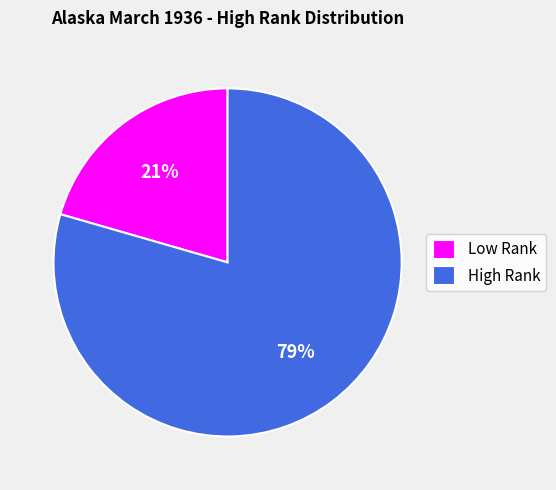

To the nearest percent, what percentage of the pie is High Rank?

79%